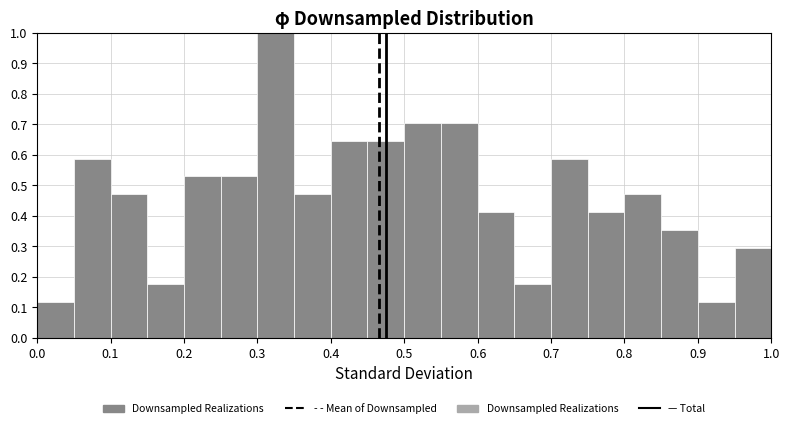

Reading left to right, list every bar in this chart as the range it spans on the x-axis followed by its height. The values are not printed on the chart, so give them approximately, as read against the axis.

0.00 to 0.05: 0.12
0.05 to 0.10: 0.59
0.10 to 0.15: 0.47
0.15 to 0.20: 0.18
0.20 to 0.25: 0.53
0.25 to 0.30: 0.53
0.30 to 0.35: 1.00
0.35 to 0.40: 0.47
0.40 to 0.45: 0.65
0.45 to 0.50: 0.65
0.50 to 0.55: 0.71
0.55 to 0.60: 0.71
0.60 to 0.65: 0.41
0.65 to 0.70: 0.18
0.70 to 0.75: 0.59
0.75 to 0.80: 0.41
0.80 to 0.85: 0.47
0.85 to 0.90: 0.35
0.90 to 0.95: 0.12
0.95 to 1.00: 0.29